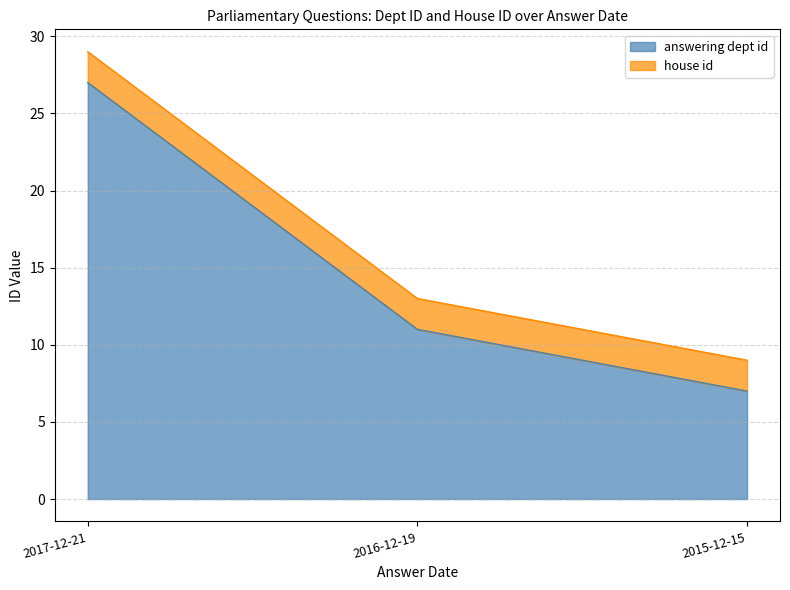

What is the greatest value displayed?

27